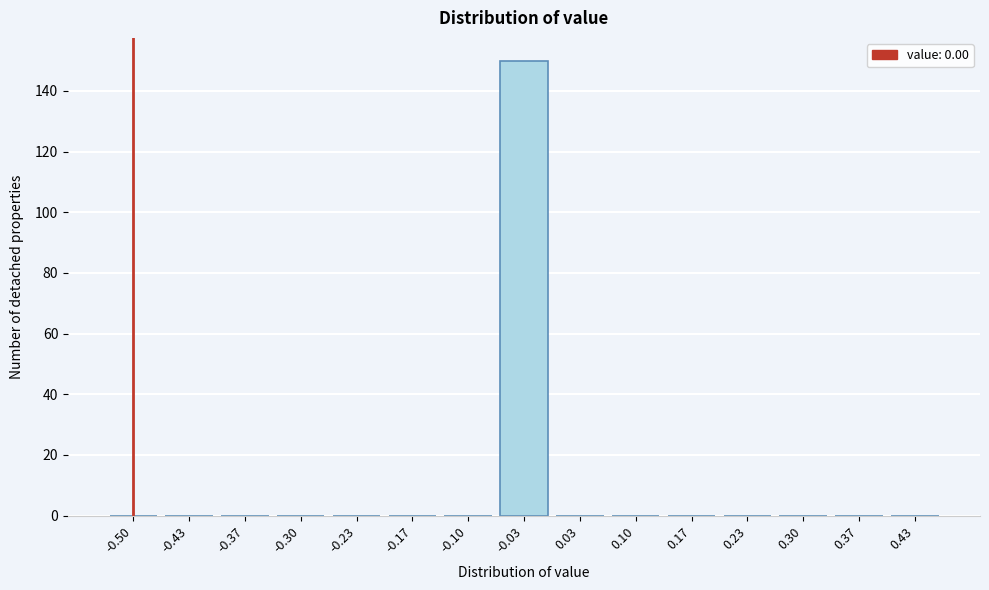

Reading left to right, what are all the values shown in this chart?

-0.50=0	-0.43=0	-0.37=0	-0.30=0	-0.23=0	-0.17=0	-0.10=0	-0.03=150	0.03=0	0.10=0	0.17=0	0.23=0	0.30=0	0.37=0	0.43=0